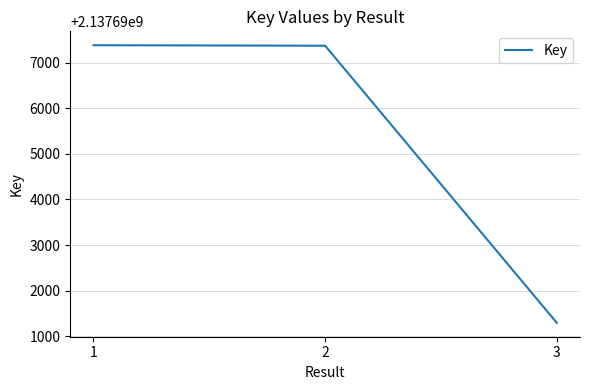

What is the approximate value at 3?

2137691293